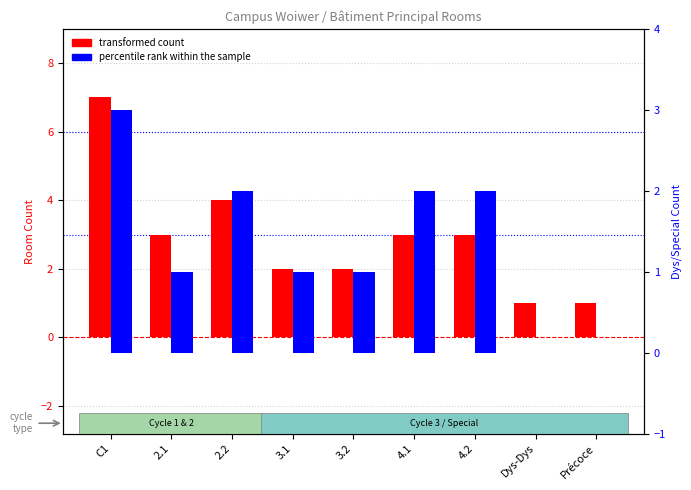

What is the lowest value of the transformed count series?

1